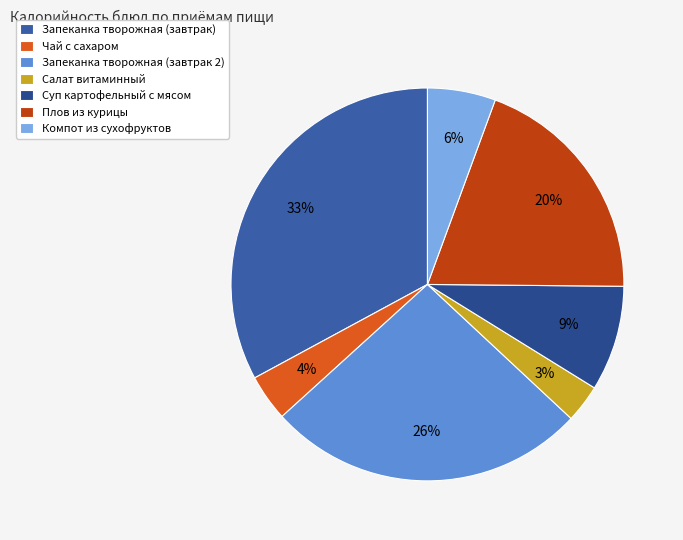

What percentage is the Компот из сухофруктов slice, to the nearest percent?

6%